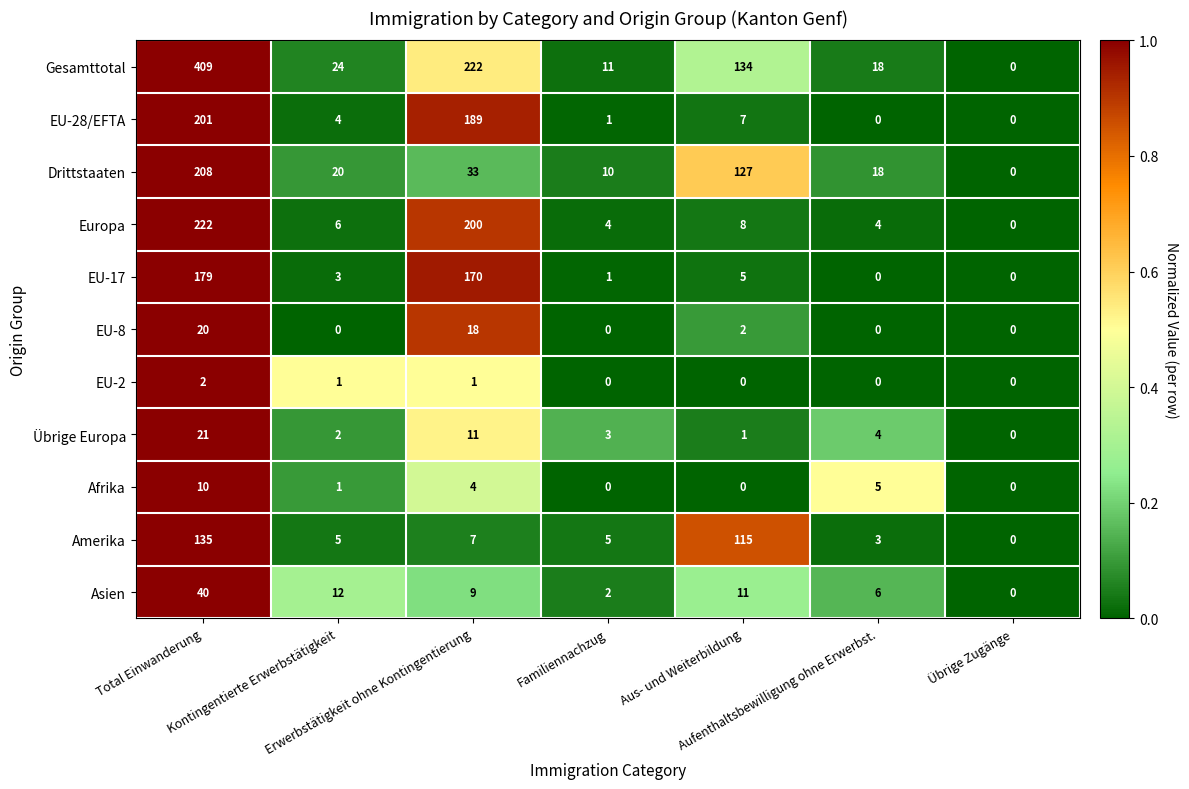

What is the total value across all series at Erwerbstätigkeit ohne Kontingentierung?

864